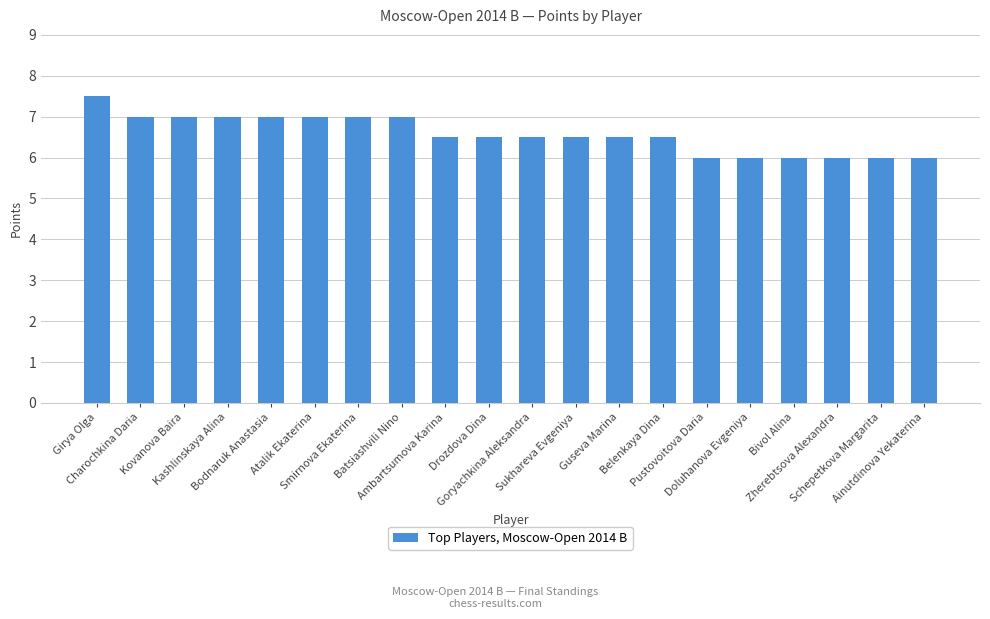

How many bars are there in total?

20